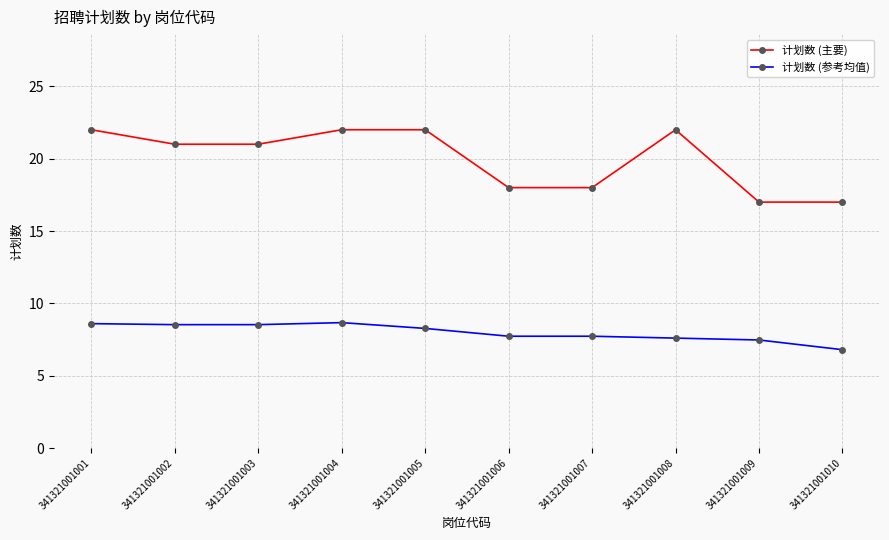

Rank the series by their maximum value, from highest to lowest.

计划数 (主要), 计划数 (参考均值)